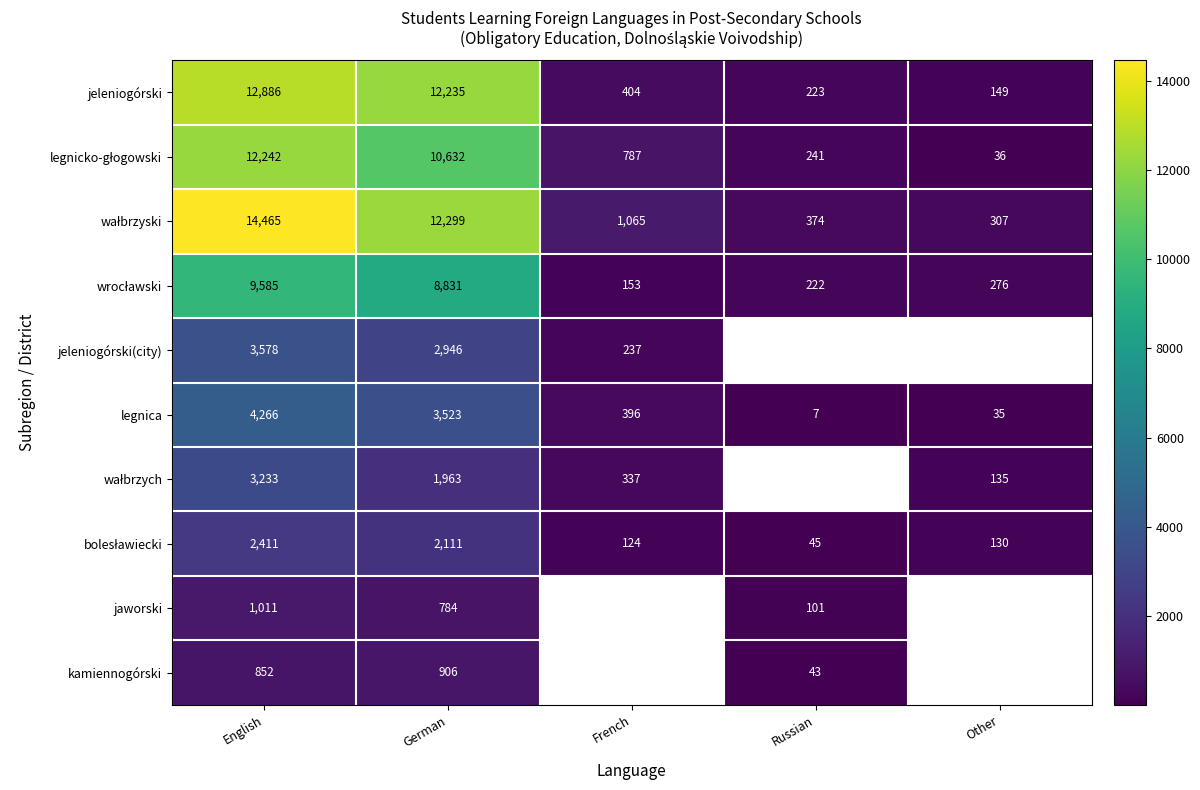

Between German and English, which is larger?

English